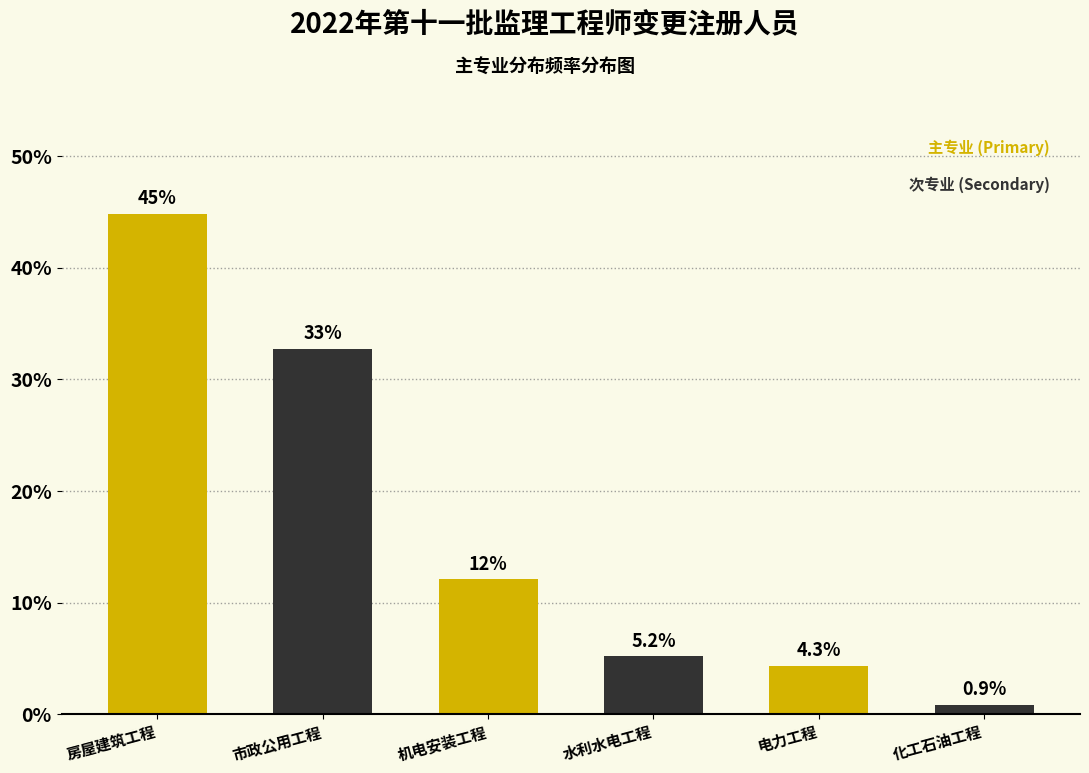

Reading left to right, extract all data points from this chart.

房屋建筑工程=44.8	市政公用工程=32.8	机电安装工程=12.1	水利水电工程=5.2	电力工程=4.3	化工石油工程=0.9